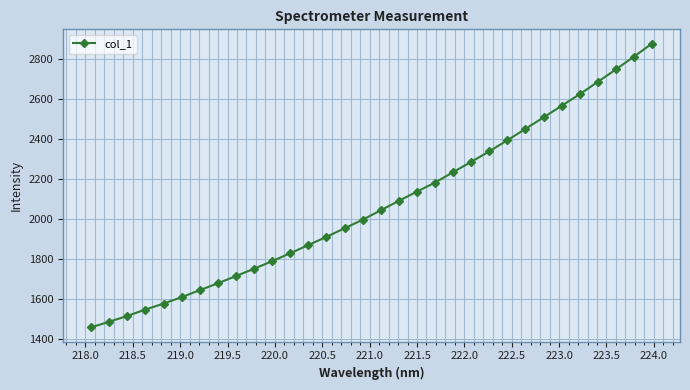

What is the value of the 30th point from the left?

2746.0